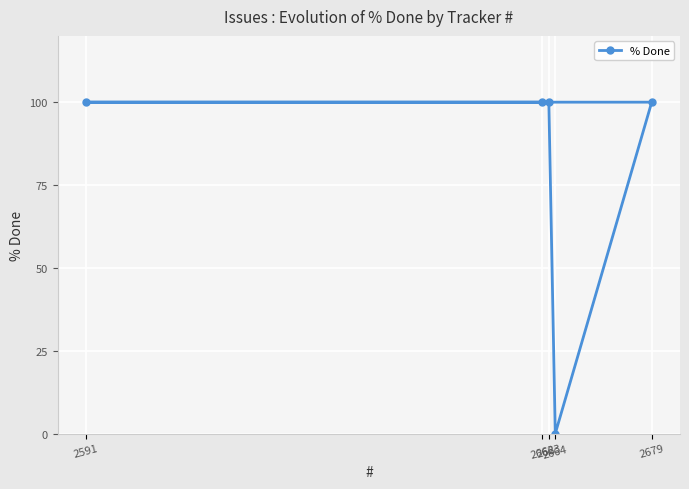

How many values are above zero?

4